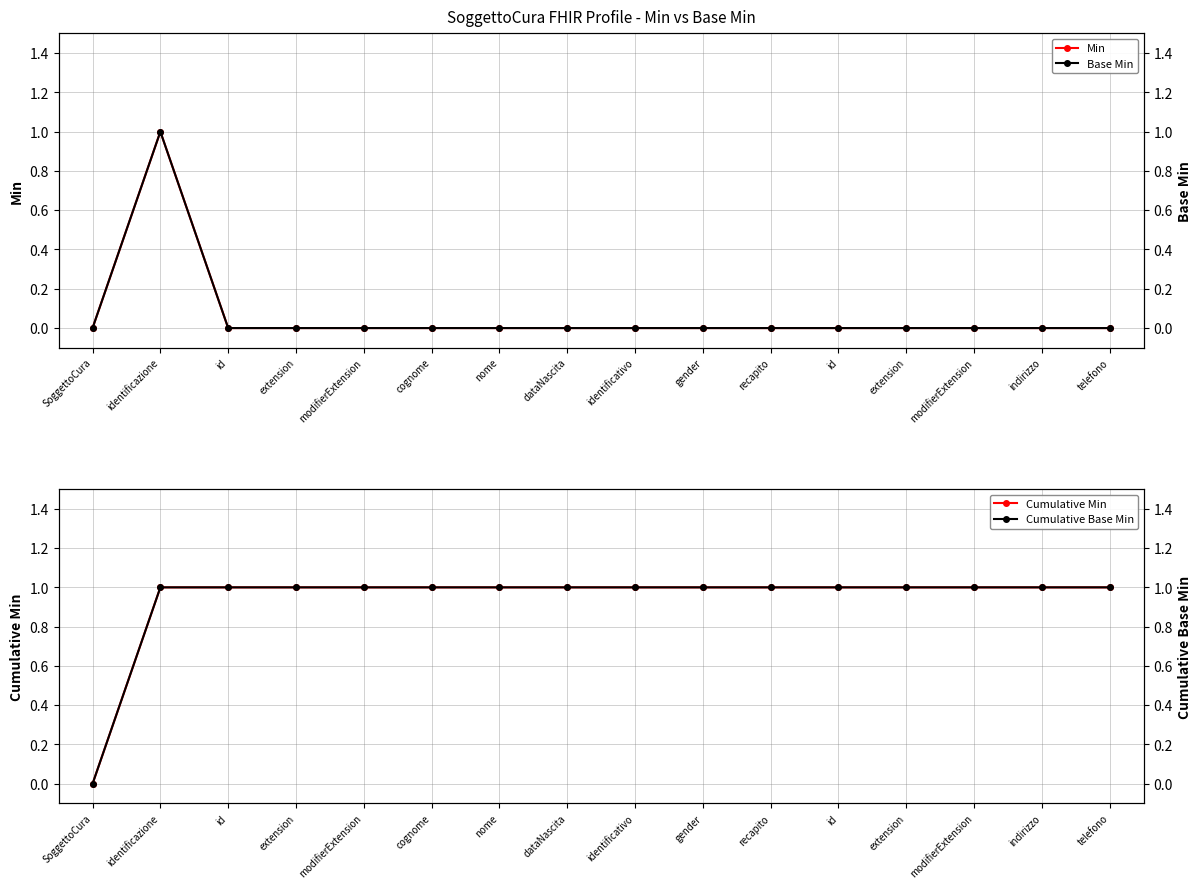

Count the number of data series in this chart.

4